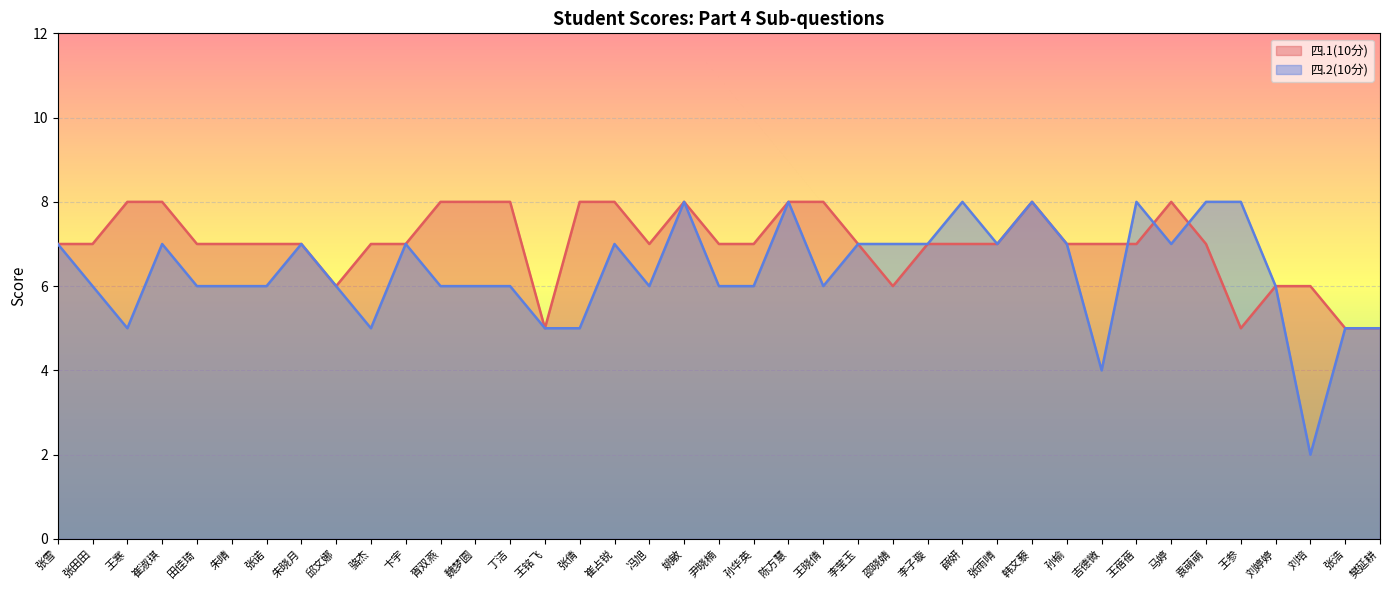

What is the sum of the 四.2(10分) values at 张雪 and 朱晴?

13